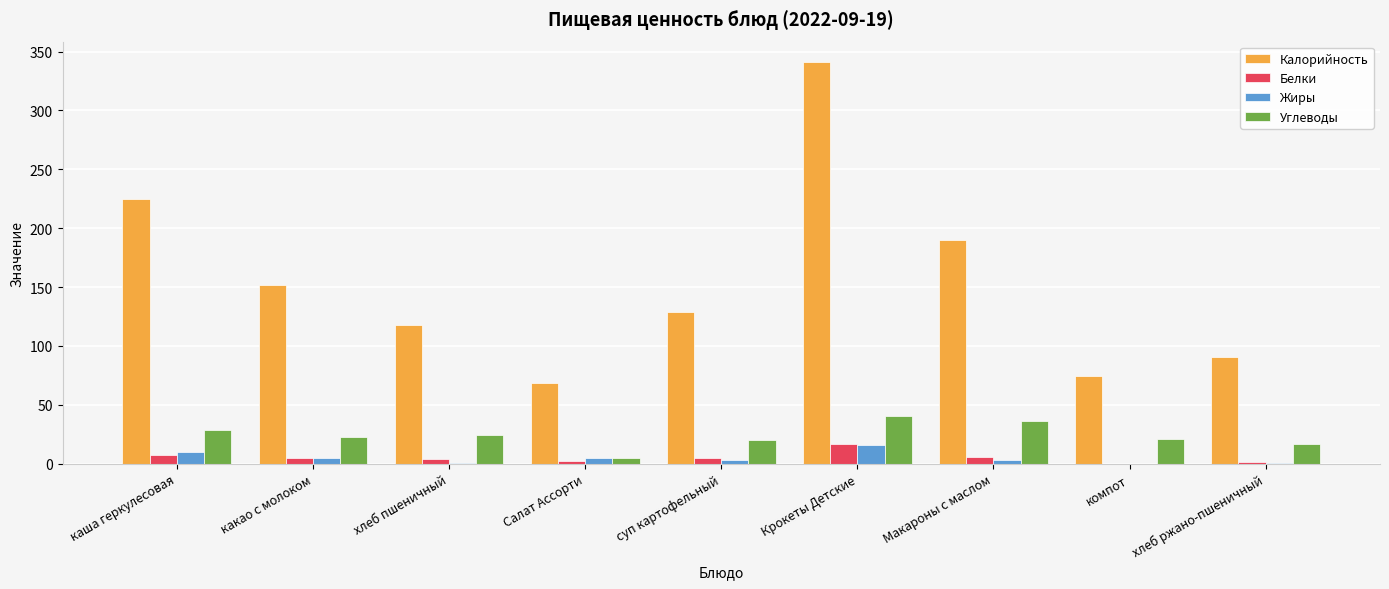

True or false: Белки has a value of 7.2 at каша геркулесовая.

True